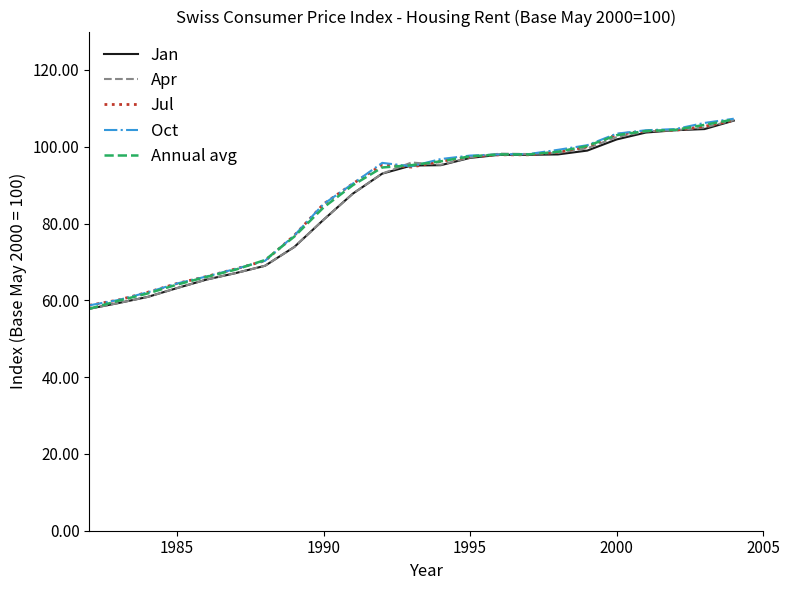

What is the greatest value displayed?

107.3